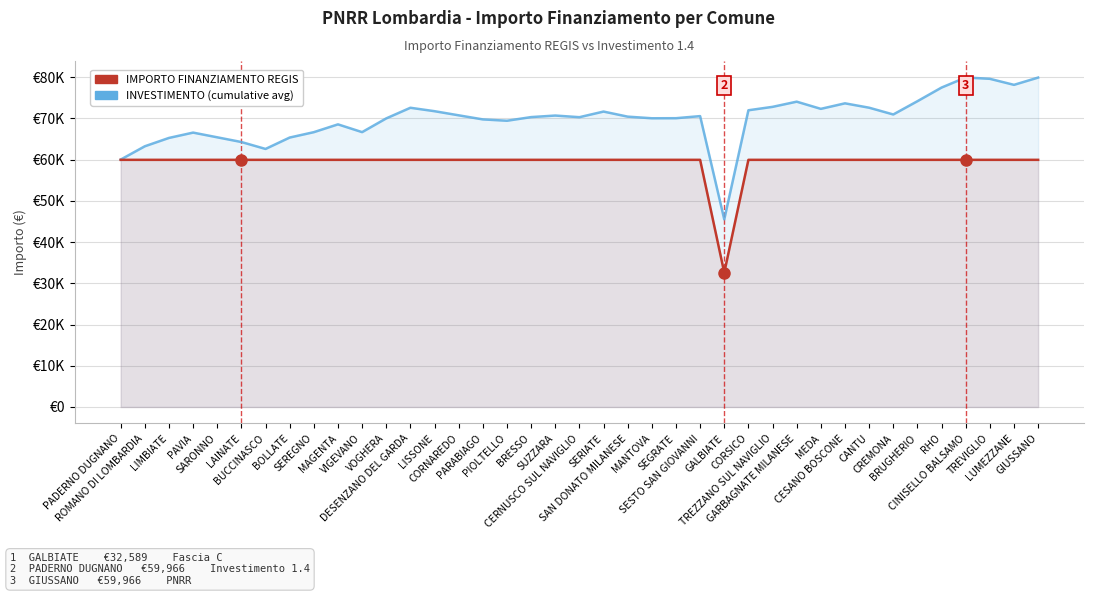

Which category has the lowest value in the IMPORTO FINANZIAMENTO REGIS series?

GALBIATE